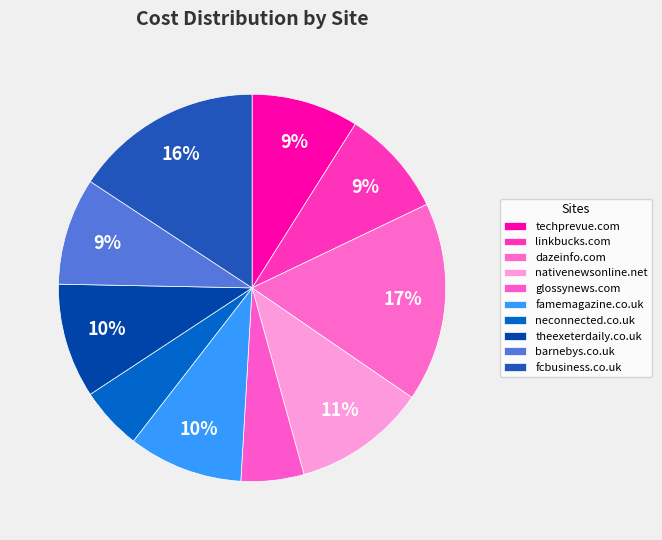

How many segments does this pie chart have?

10